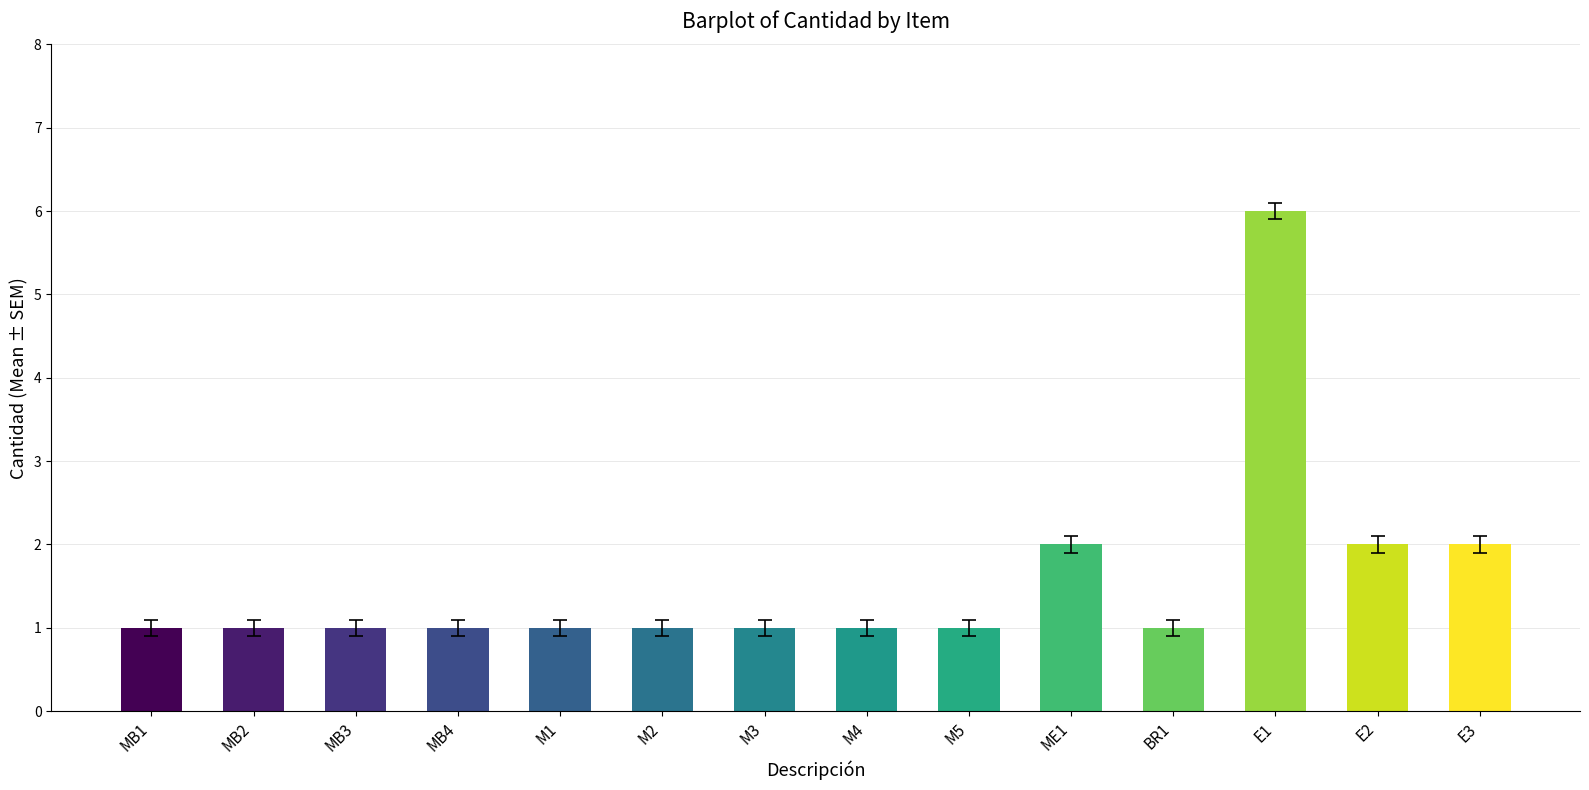

Does the chart contain stacked bars?

No